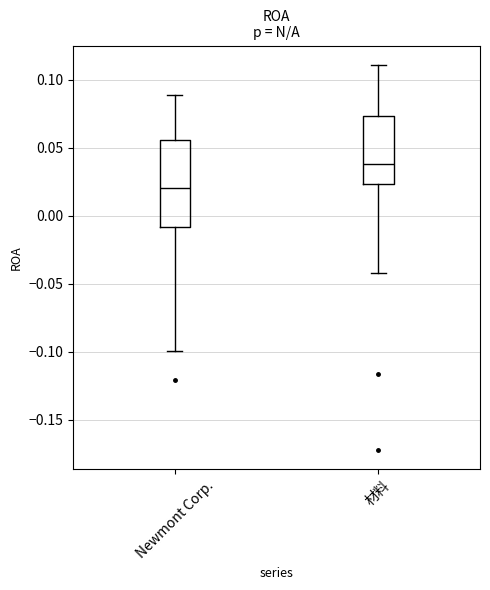

Where does the median line of the box for Newmont Corp. sit on the y-axis? The values are not printed on the chart, so give them approximately, as read against the axis.

0.020